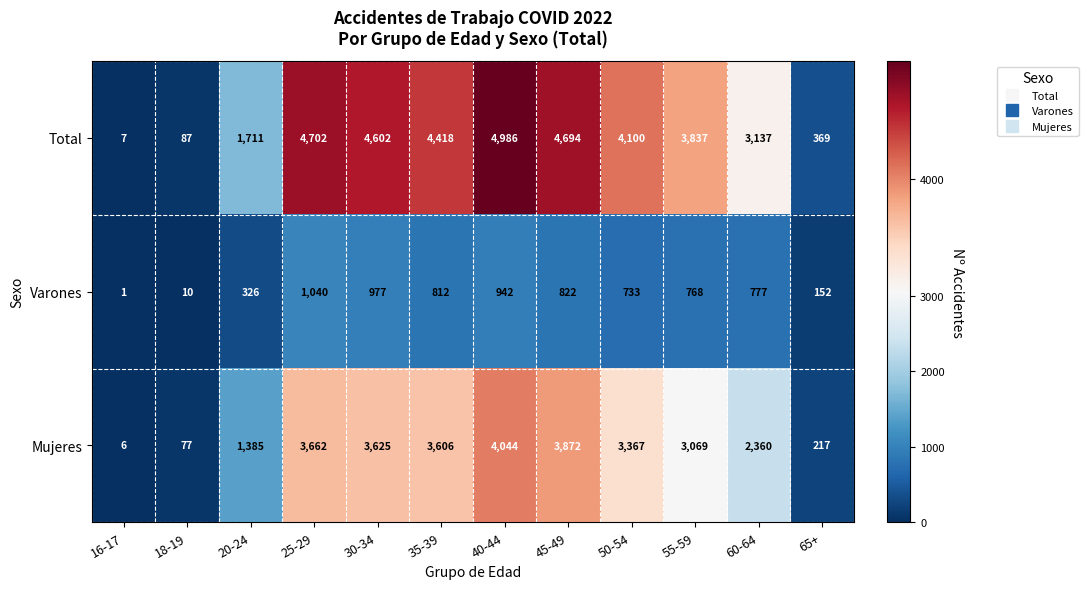

How many data points does each series have?

12